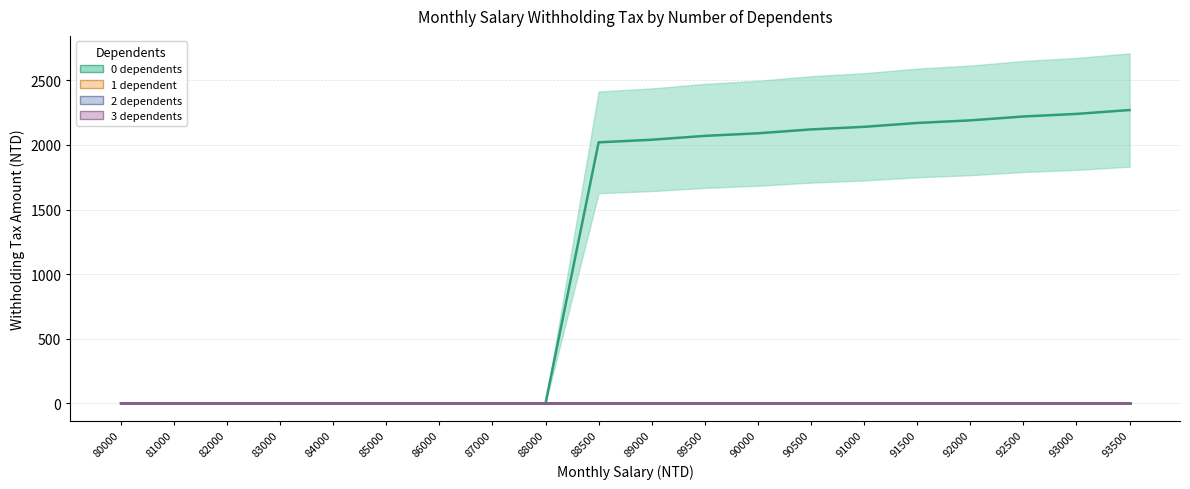

Is the value of 3 dependents at 89000 greater than the value of 2 dependents at 82000?

No